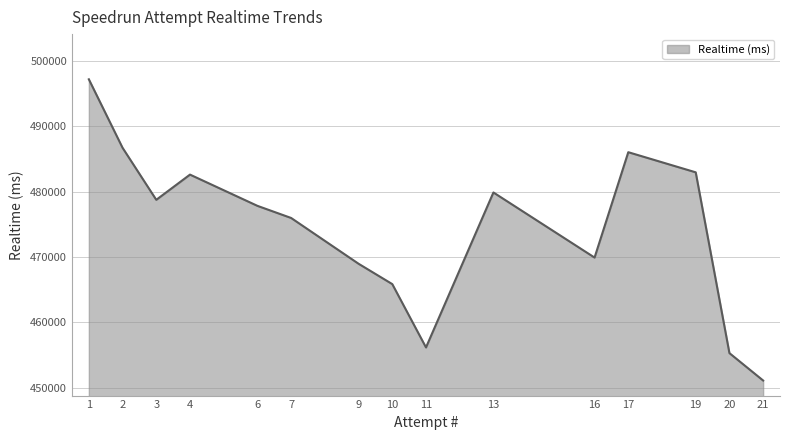

Between 6 and 10, which is larger?

6